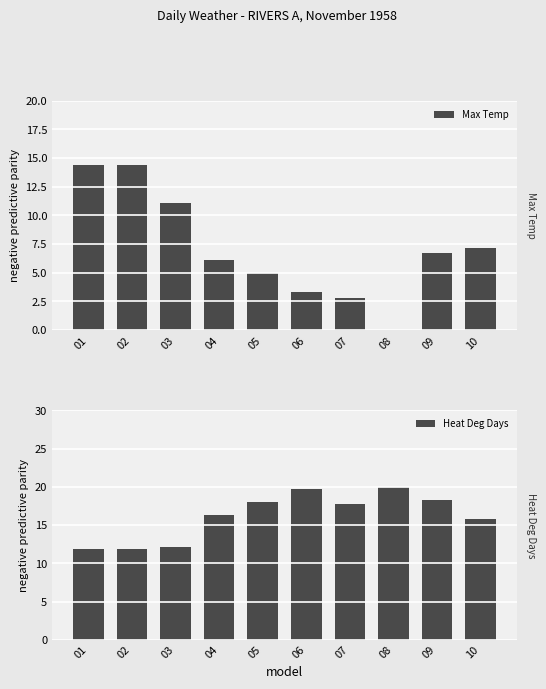

Between 03 and 07, which series saw the biggest shift?

Max Temp